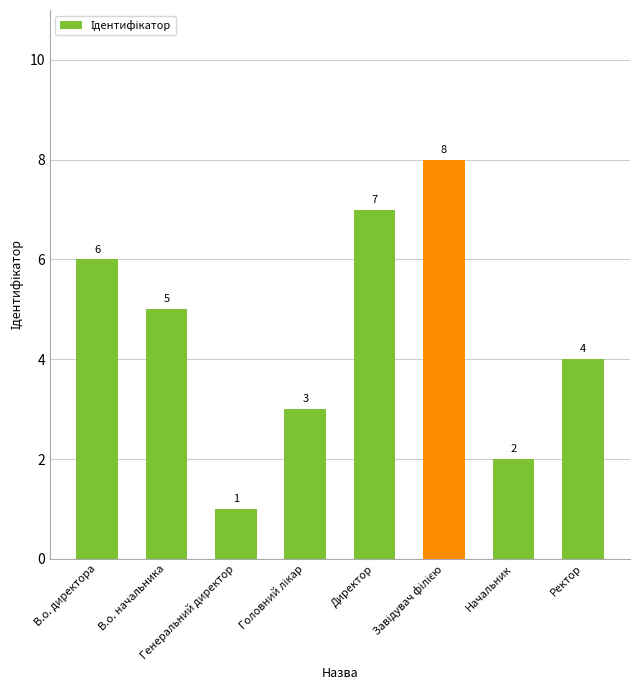

At which label is the value closest to 4?

Ректор